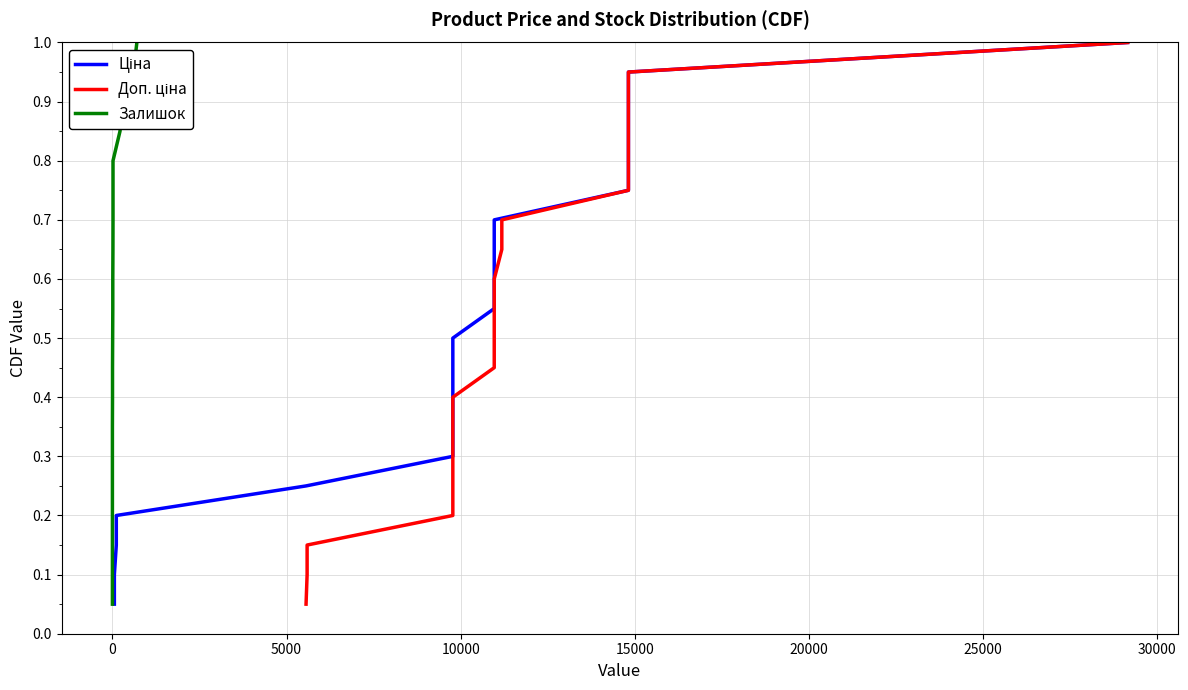

True or false: Ціна and Доп. ціна intersect in this chart.

False